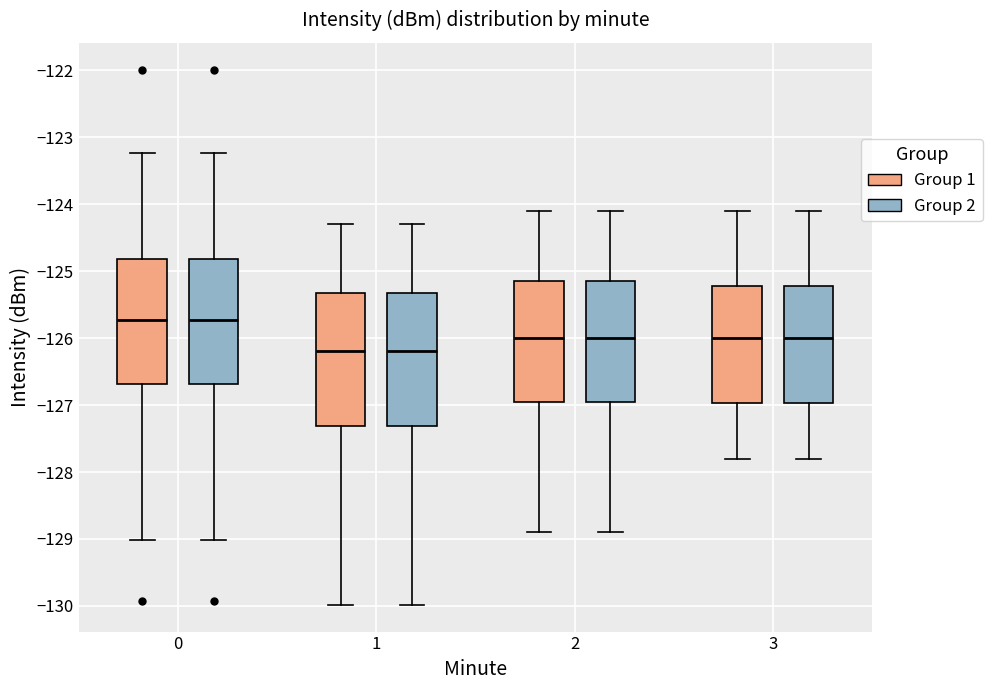

Reading left to right, transcribe this box plot: for each box, give where its median line is, the range the box spans, and where its two whiskers end, as read against the y-axis. The values are not printed on the chart, so give them approximately, as read against the axis.

0 (Group 1): median -125.7, box -126.7 to -124.8, whiskers -129.0 to -123.2
0 (Group 2): median -125.7, box -126.7 to -124.8, whiskers -129.0 to -123.2
1 (Group 1): median -126.2, box -127.3 to -125.3, whiskers -130.0 to -124.3
1 (Group 2): median -126.2, box -127.3 to -125.3, whiskers -130.0 to -124.3
2 (Group 1): median -126.0, box -126.9 to -125.1, whiskers -128.9 to -124.1
2 (Group 2): median -126.0, box -126.9 to -125.1, whiskers -128.9 to -124.1
3 (Group 1): median -126.0, box -127.0 to -125.2, whiskers -127.8 to -124.1
3 (Group 2): median -126.0, box -127.0 to -125.2, whiskers -127.8 to -124.1